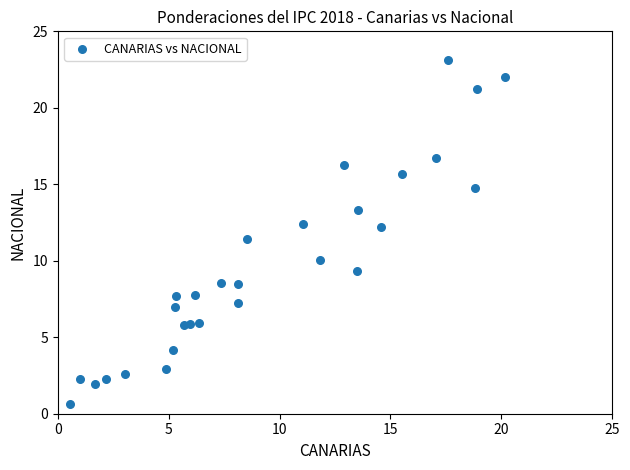

What Y value in the scatter plot is closest to 11?

11.4